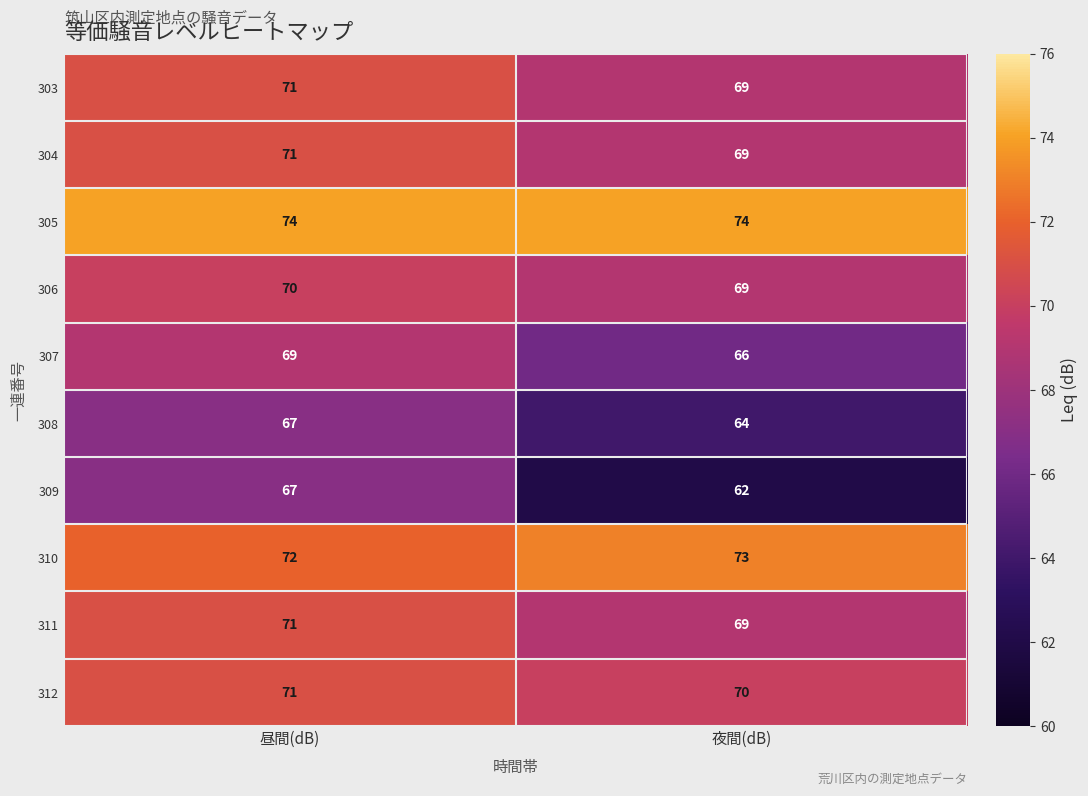

What is the minimum value shown in the chart?

62